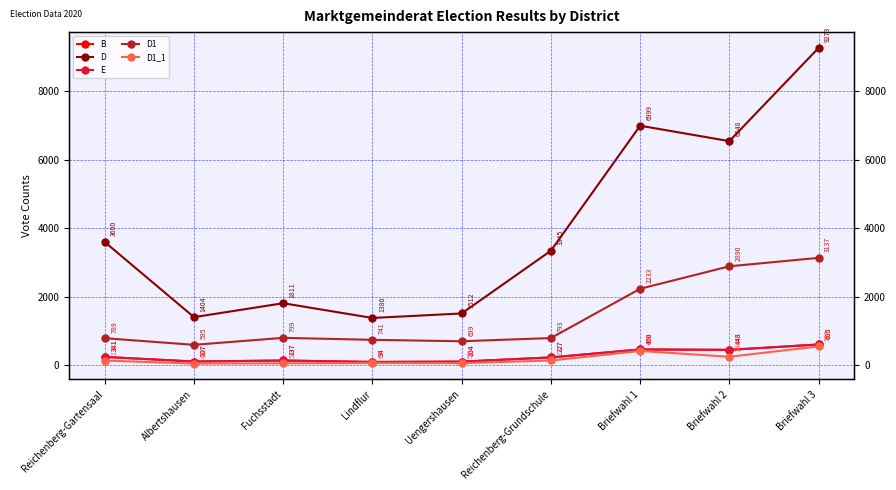

What is the spread (max minus min) of values at Fuchsstadt?

1757